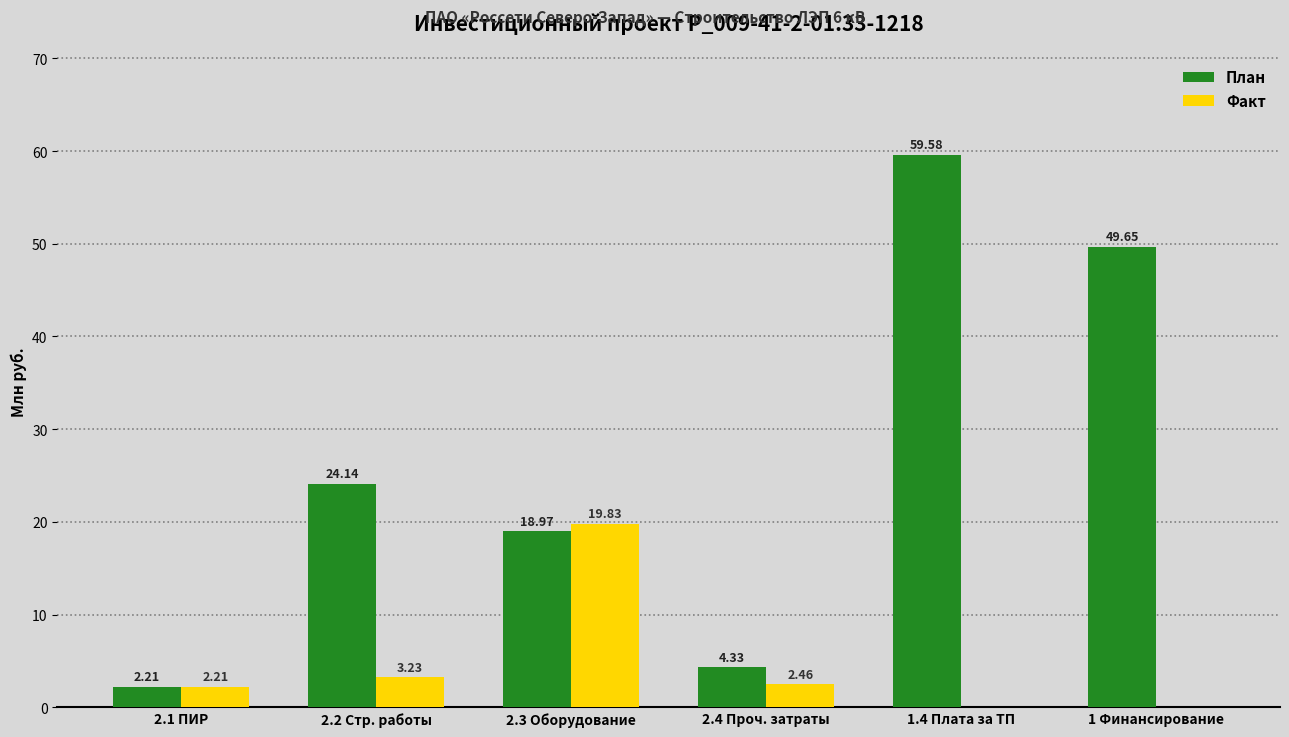

Count the number of categories in the chart.

6